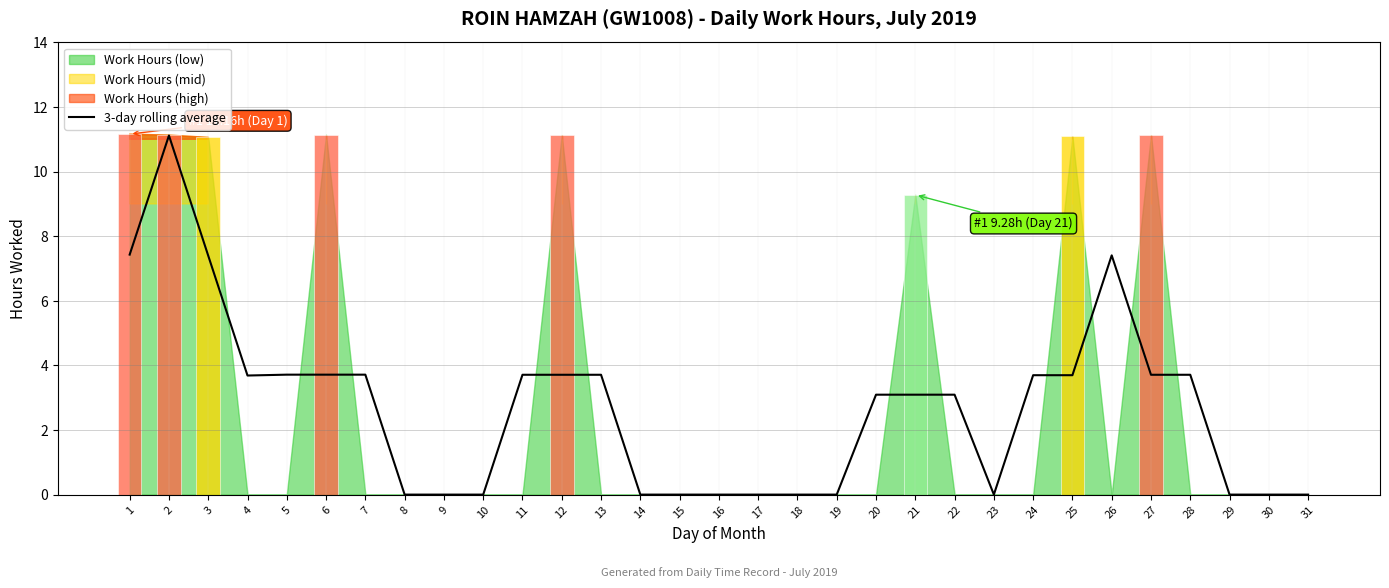

Between 28 and 29, which is larger?

28